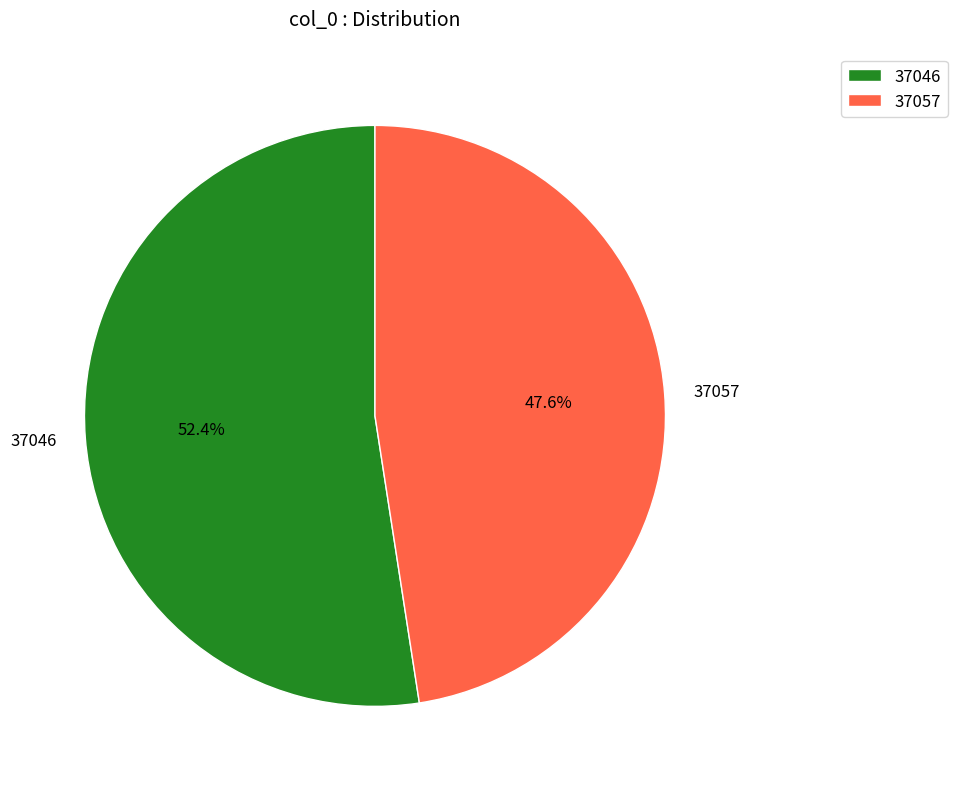

Rank the categories by value from highest to lowest.

37046, 37057